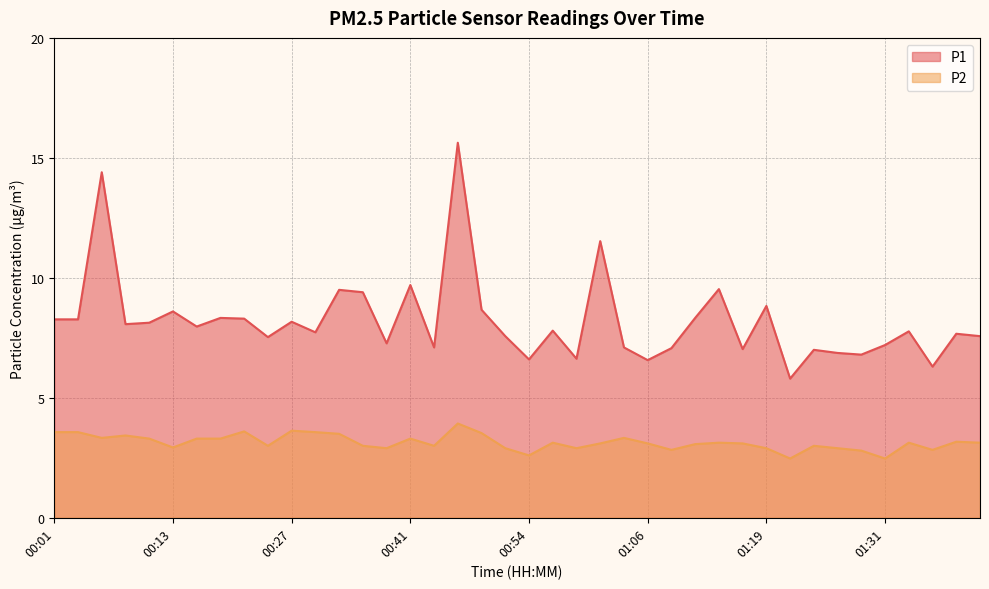

Is it true that P1 equals 8.6 at 00:13?

True